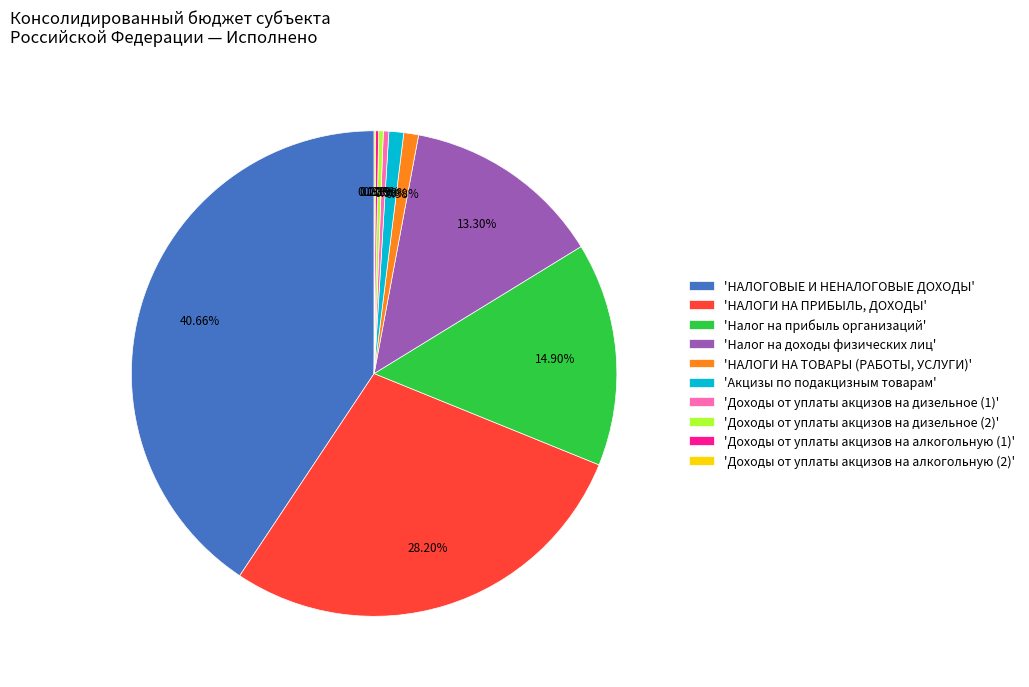

Is there any slice that represents more than half of the pie?

No